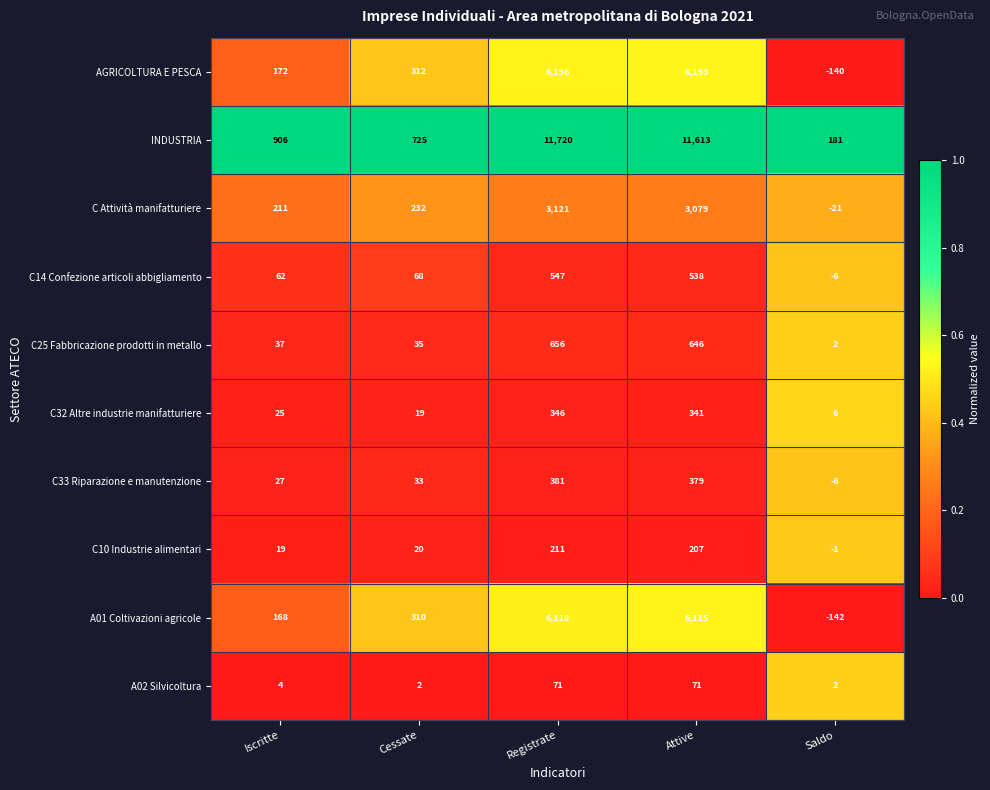

True or false: C Attività manifatturiere has a value of 232 at Cessate.

True